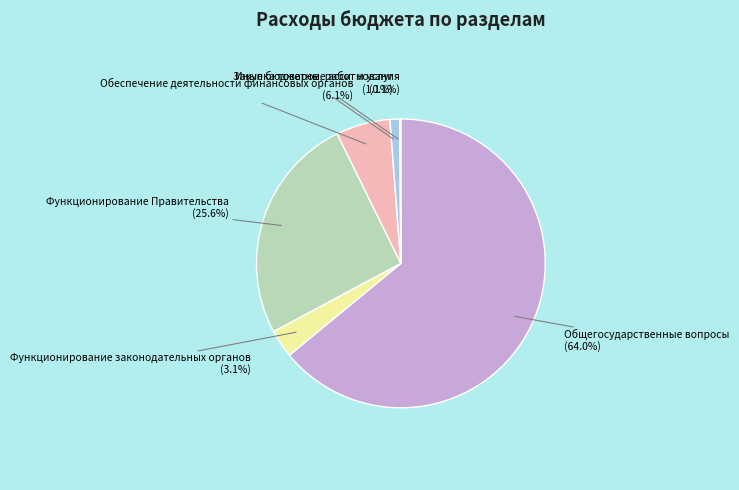

What is the ratio of the value at Обеспечение деятельности финансовых органов to the value at Общегосударственные вопросы?

0.1